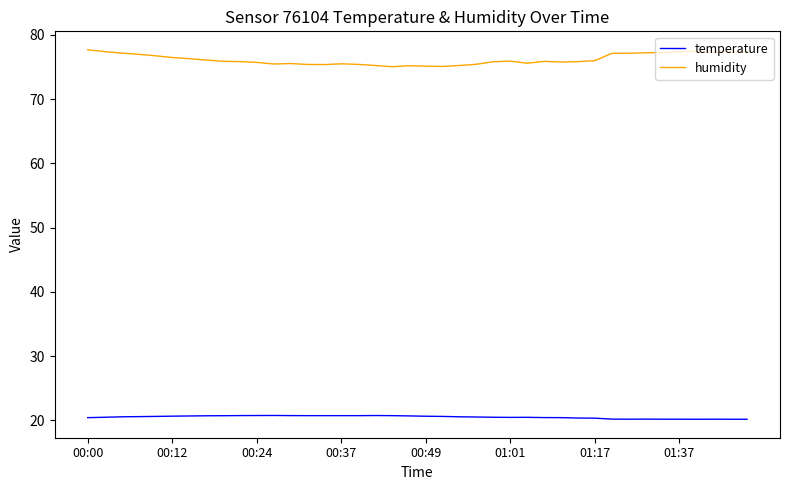

List the series in order of their overall mean, lowest first.

temperature, humidity